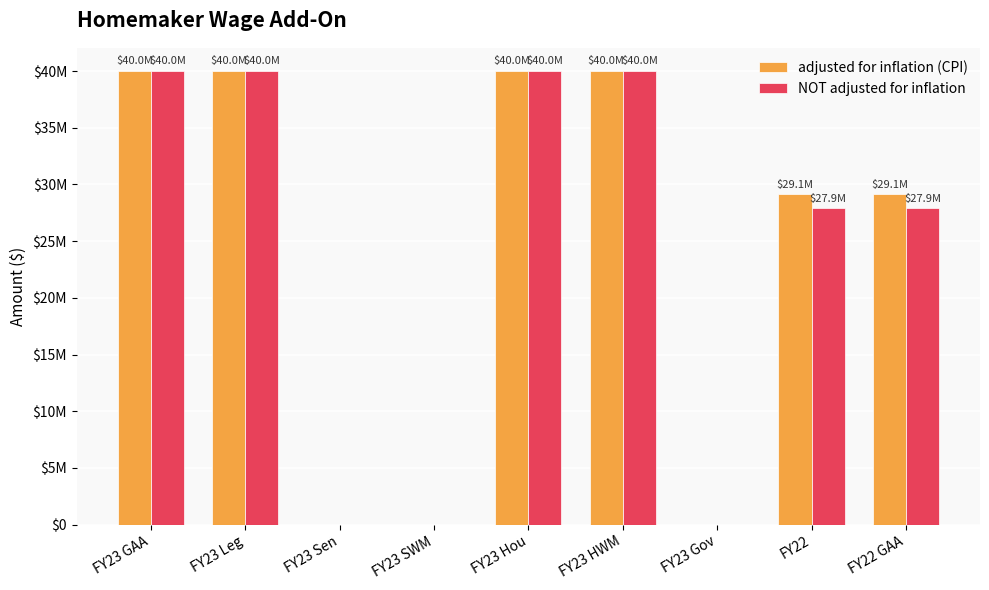

What is the value of the NOT adjusted for inflation bar at the 8th from the left?

27936378